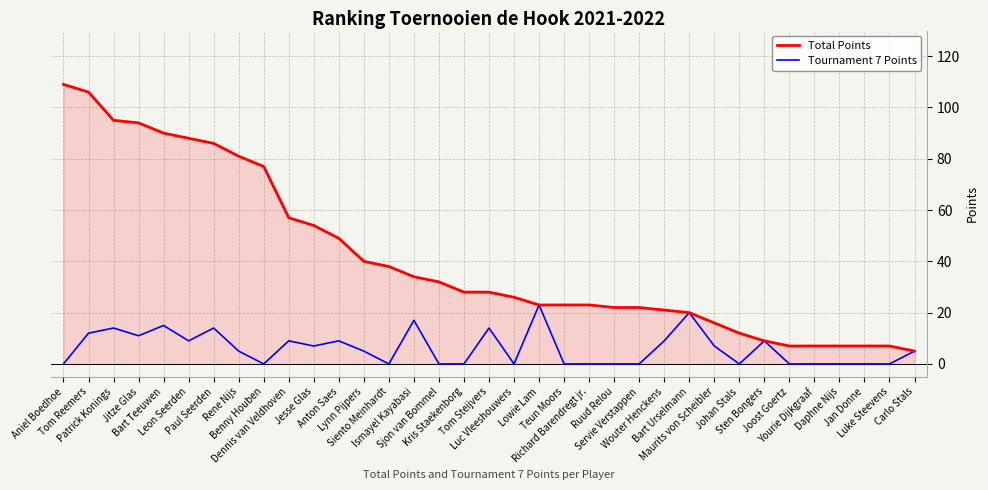

Which series has the widest spread of values?

Total Points